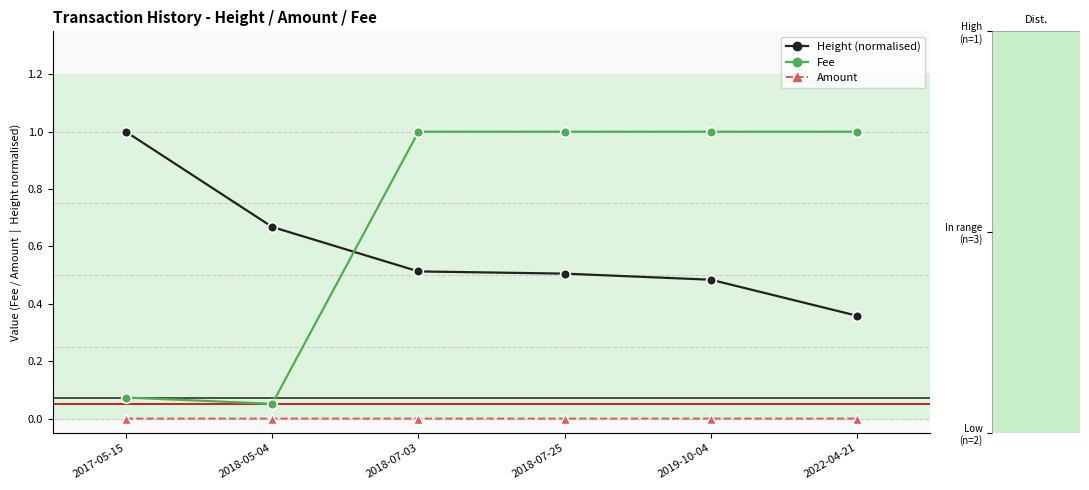

At 2018-07-25, list the series in order from largest to smallest.

Fee, Height (normalised), Amount